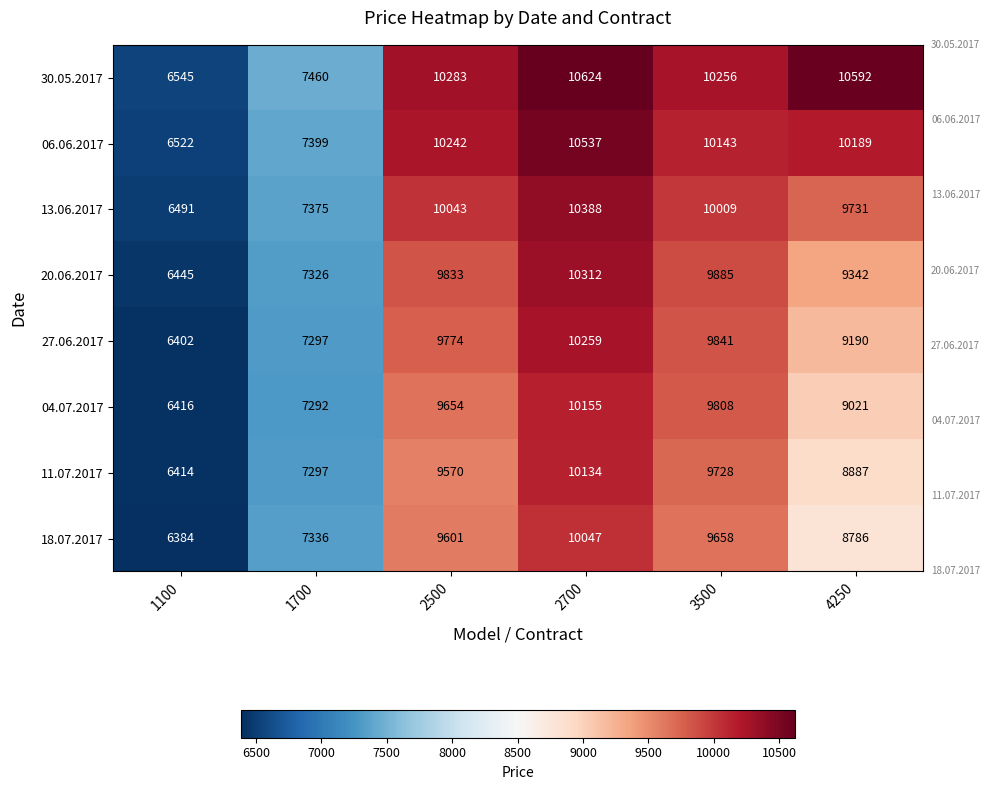

What value does the 20.06.2017 series have at 3500?

9885